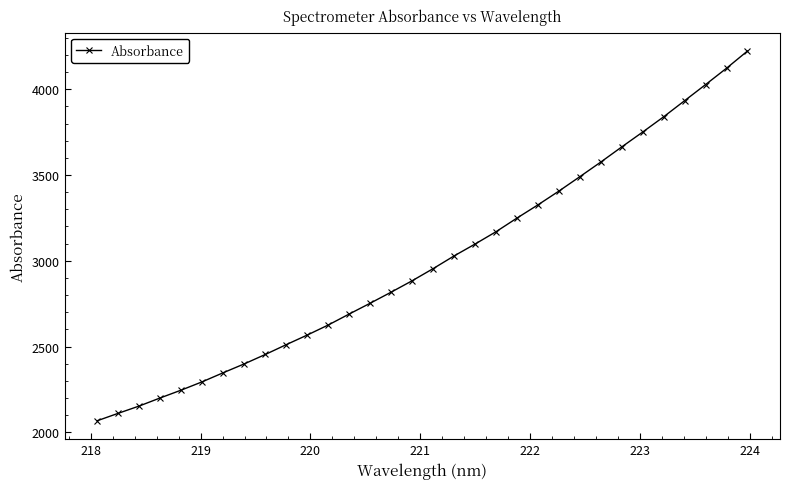

What is the value of the 27th point from the left?

3750.8